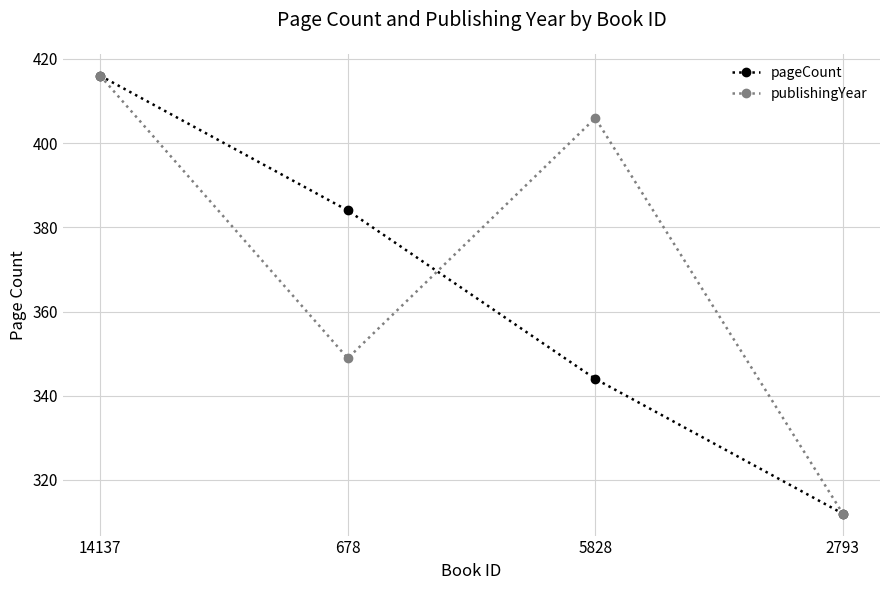

Reading left to right, extract all data points from this chart.

pageCount: 14137=416.0	678=384.0	5828=344.0	2793=312.0
publishingYear: 14137=416.0	678=348.9	5828=405.9	2793=312.0